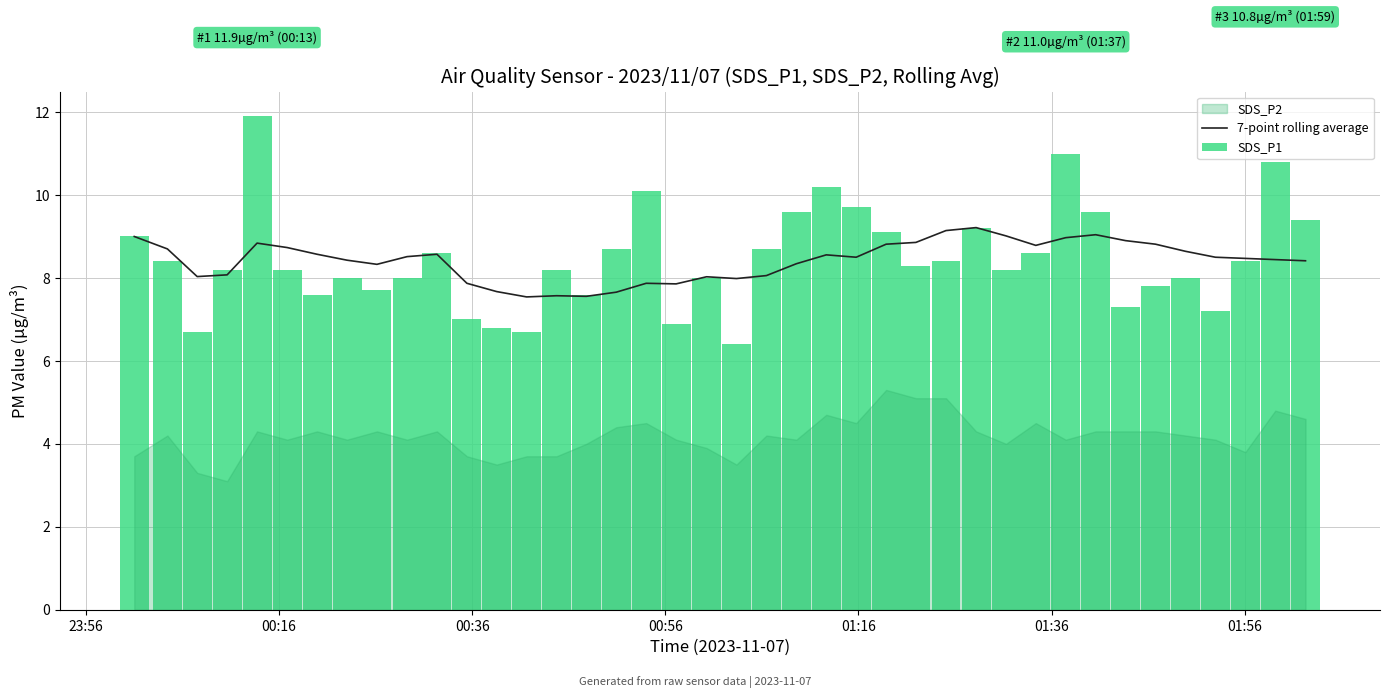

Which series has the largest total across all categories?

SDS_P1